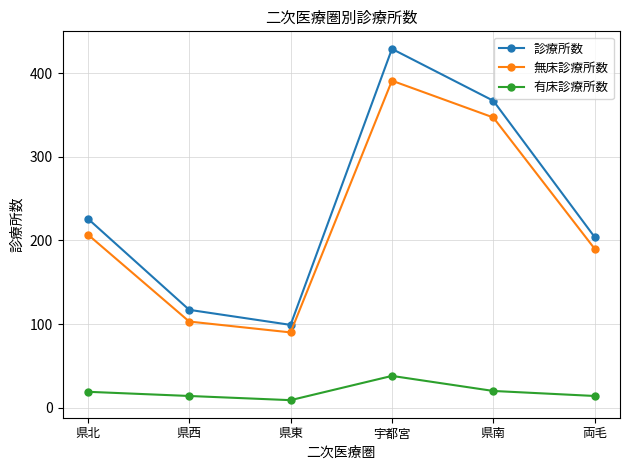

True or false: 無床診療所数 and 有床診療所数 intersect in this chart.

False